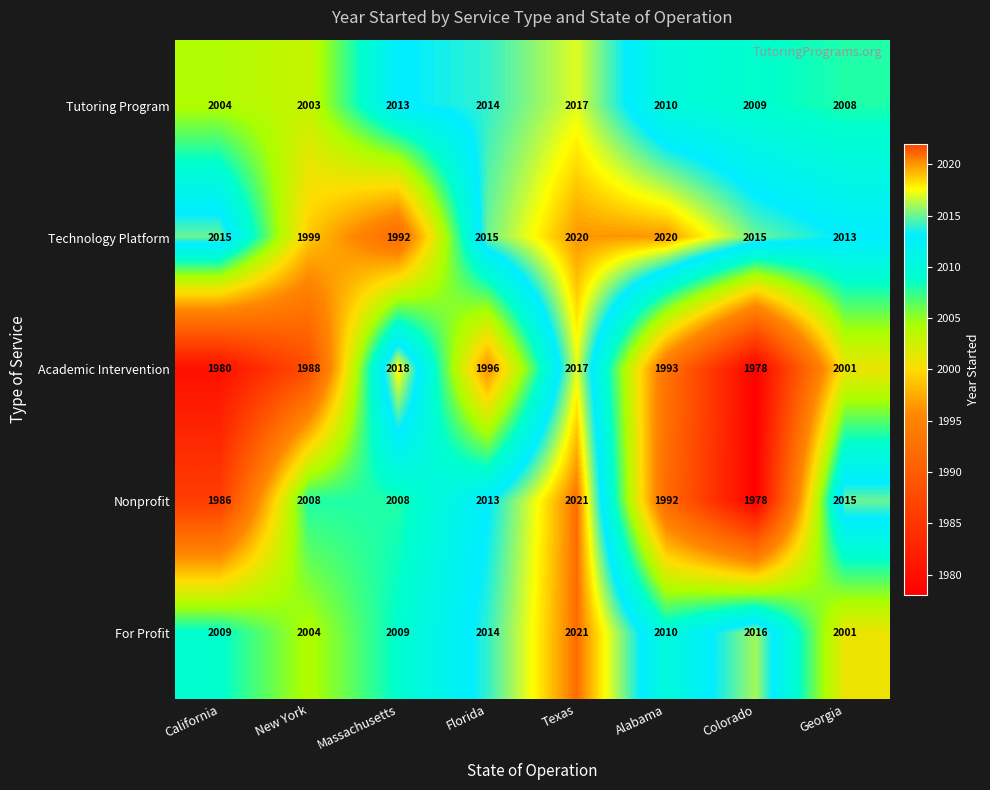

At which category does the chart reach its minimum across all series?

Colorado